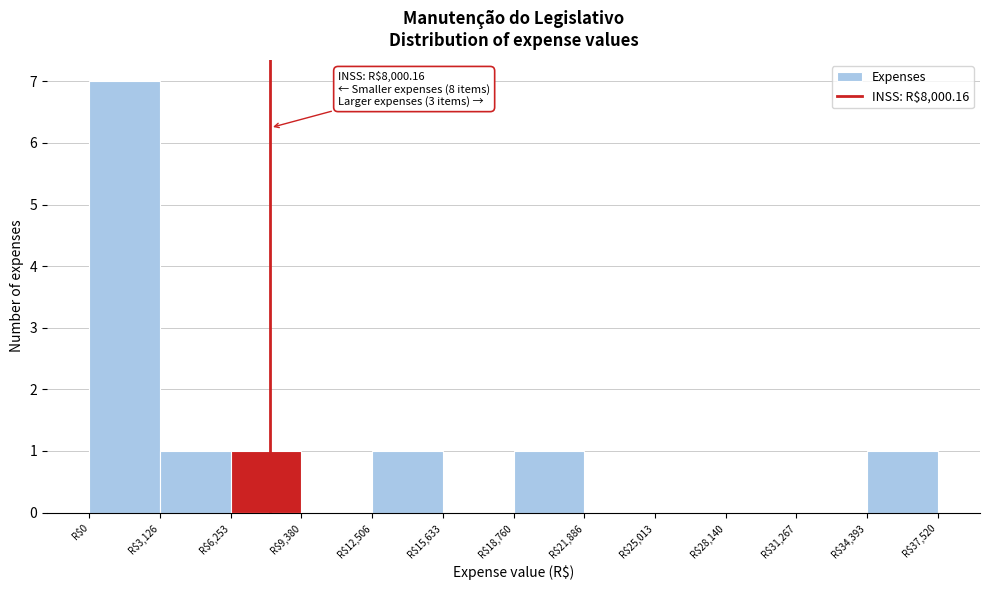

Which range on the x-axis has the tallest bar?

0 to 3000